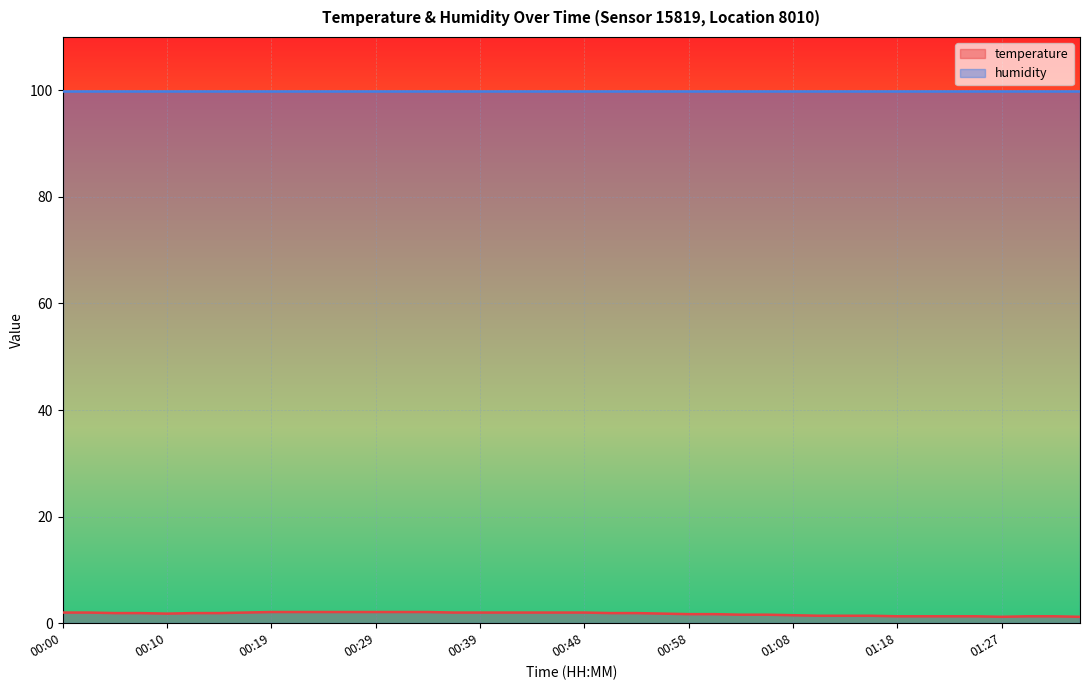

How many lines are shown in the chart?

2